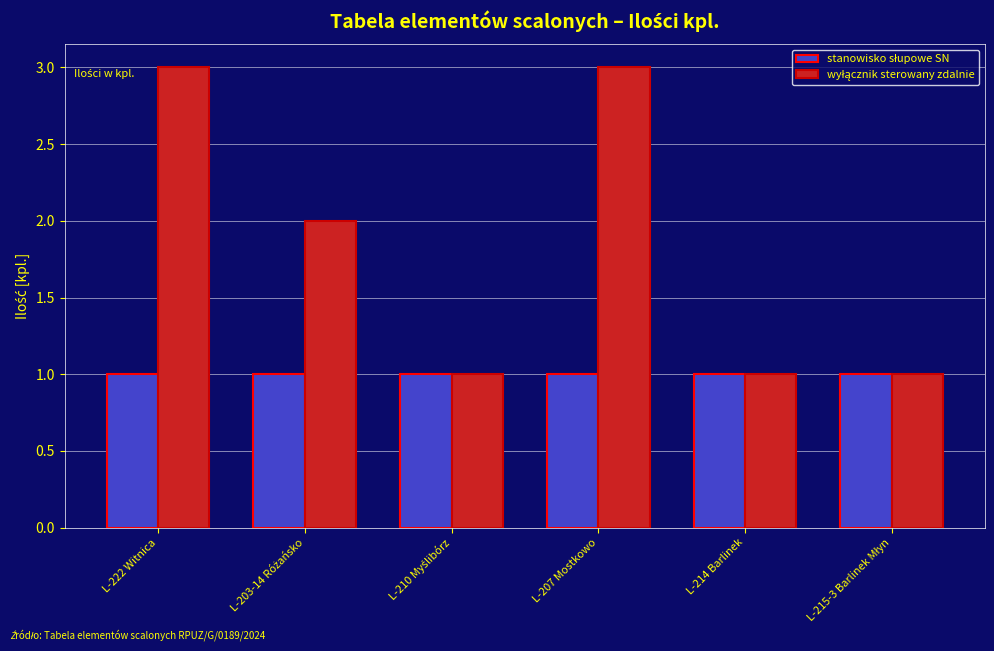

What is the smallest value displayed?

1